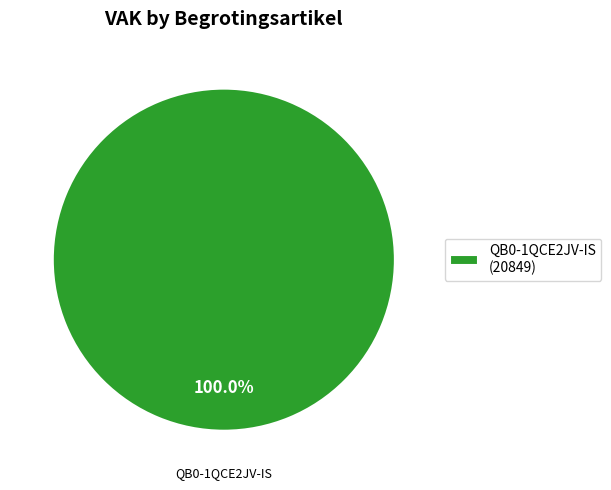

Which category accounts for the majority?

QB0-1QCE2JV-IS (20849)